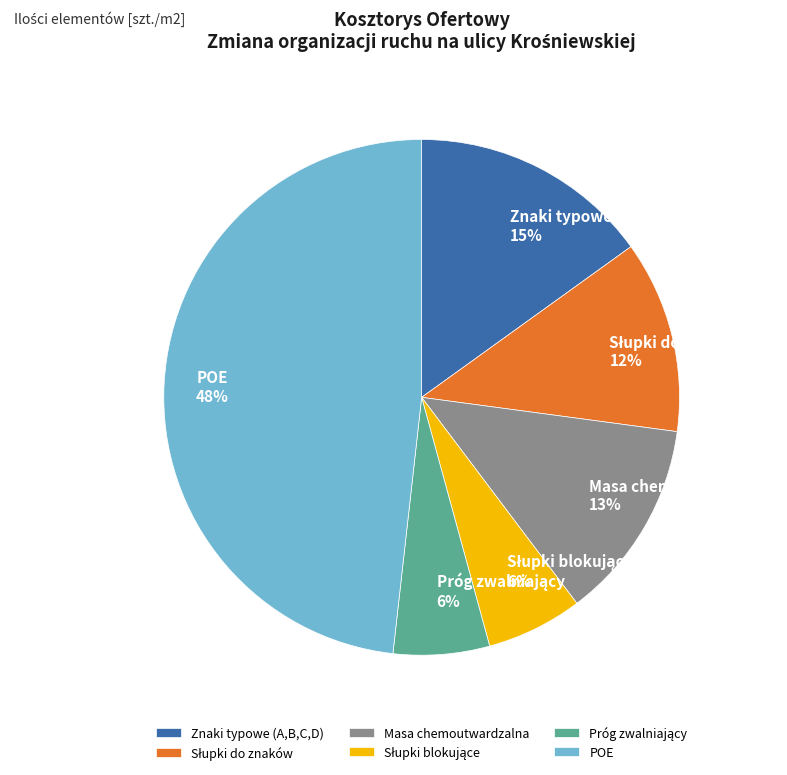

Does Znaki typowe (A,B,C,D) account for over 50% of the chart?

No